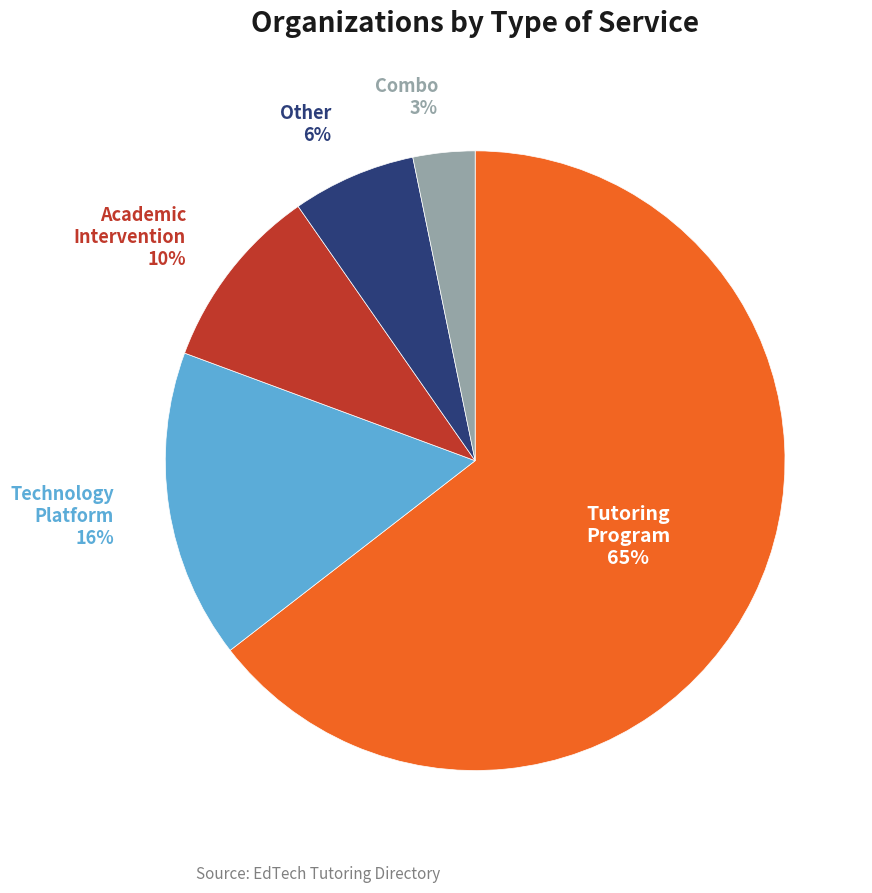

Is there a majority slice in this chart?

Yes